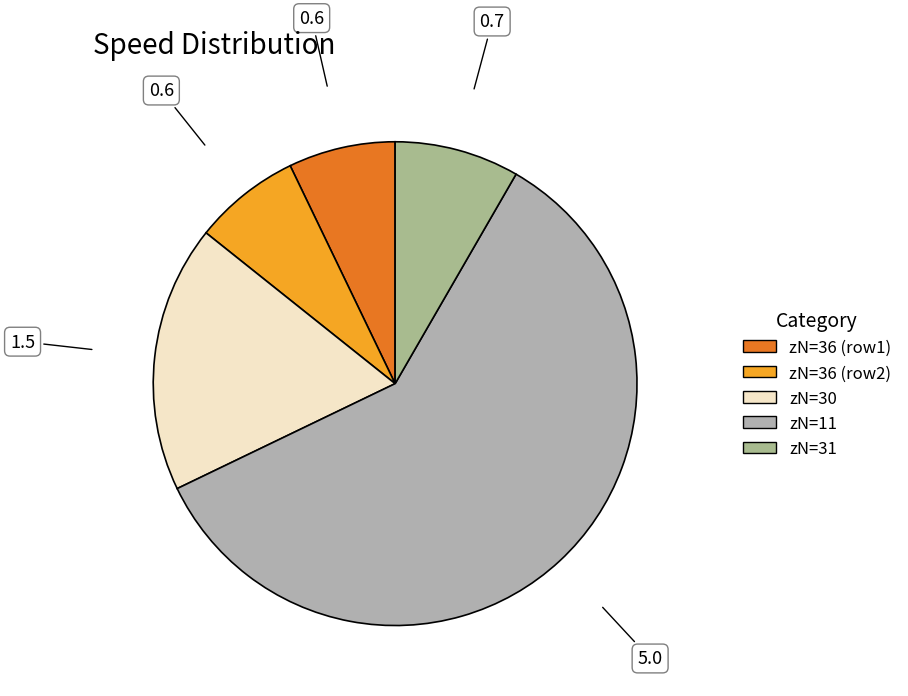

Which category has the smallest portion of the pie?

36